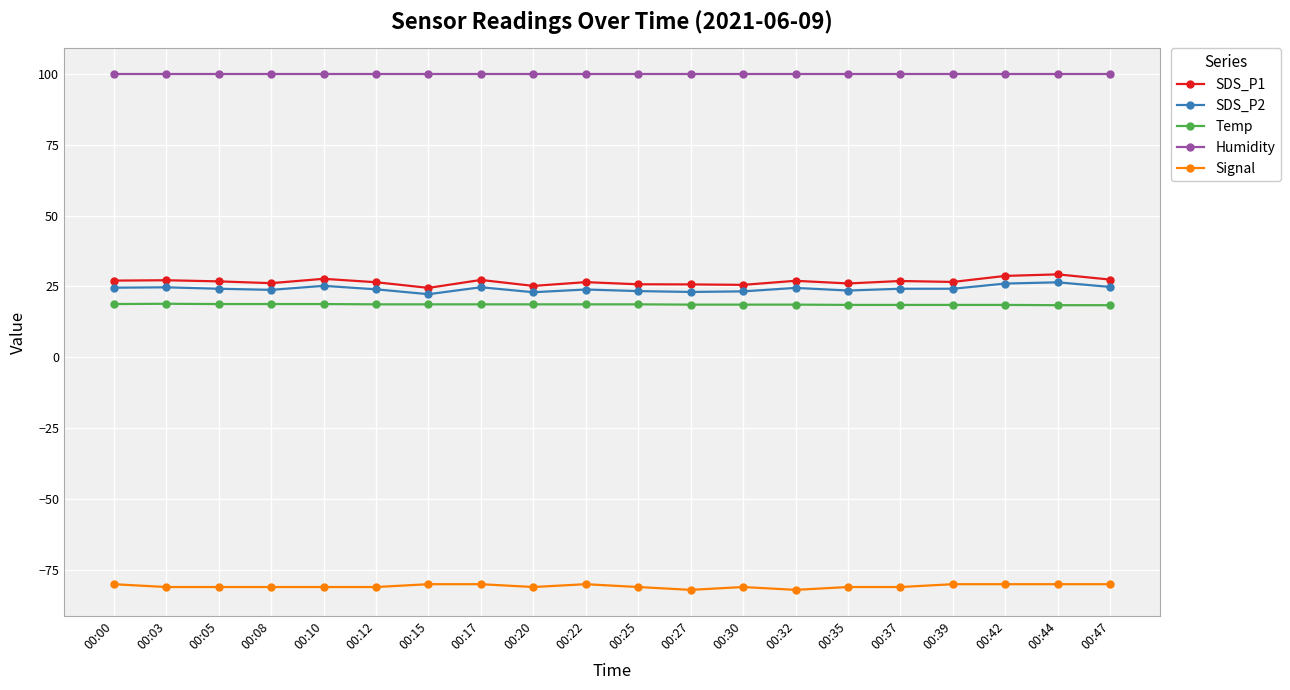

What is the difference between the highest and lowest values at 00:17?

179.9